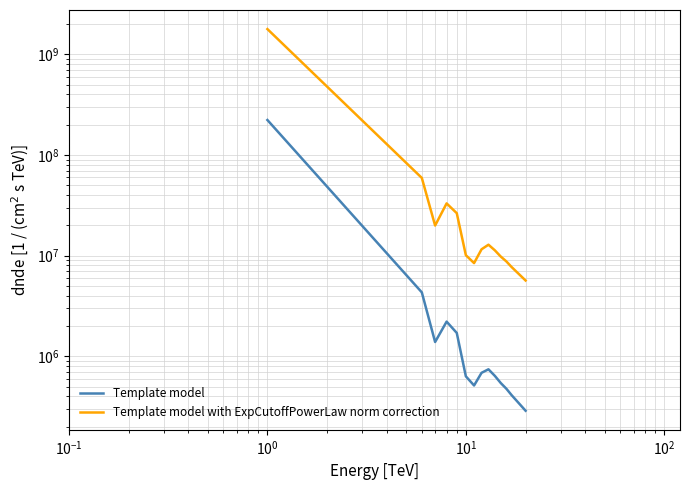

Does the chart display data point markers on the line(s)?

No